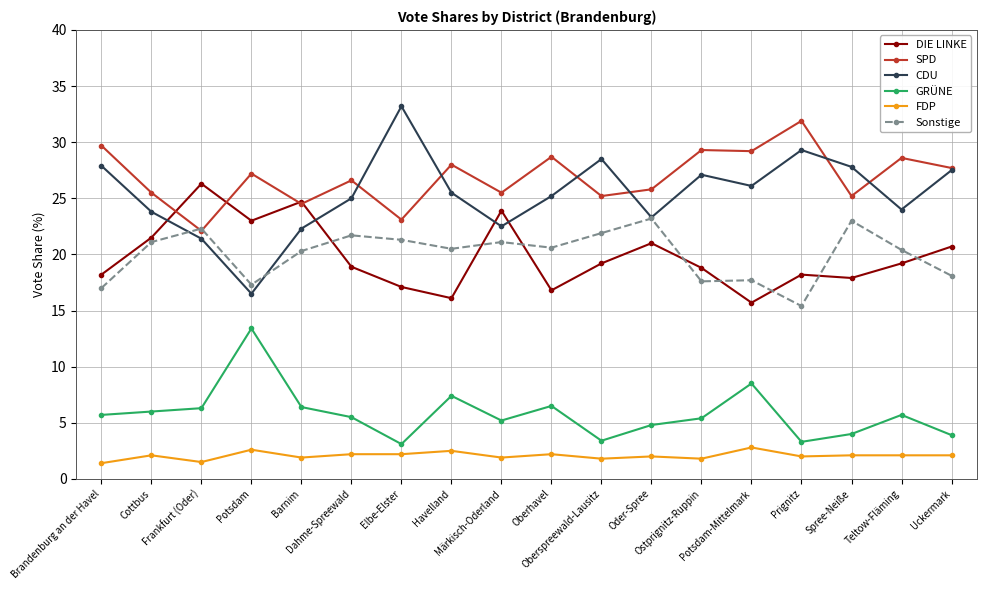

What is the total value across all series at Prignitz?

100.1